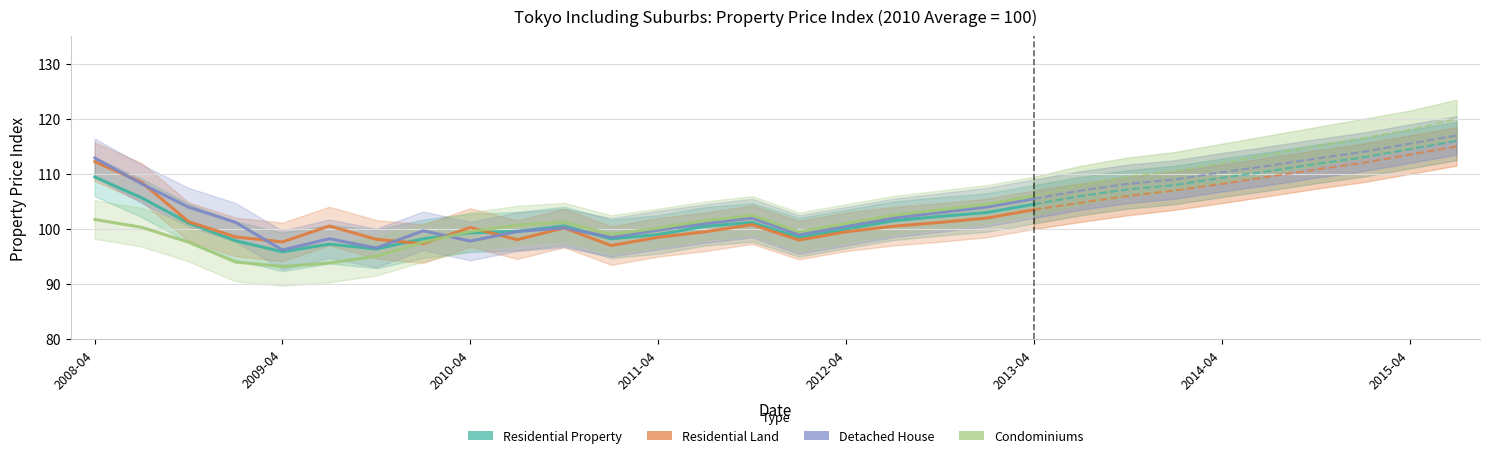

List the series in order of their peak value, lowest first.

Condominiums, Residential Property, Residential Land, Detached House